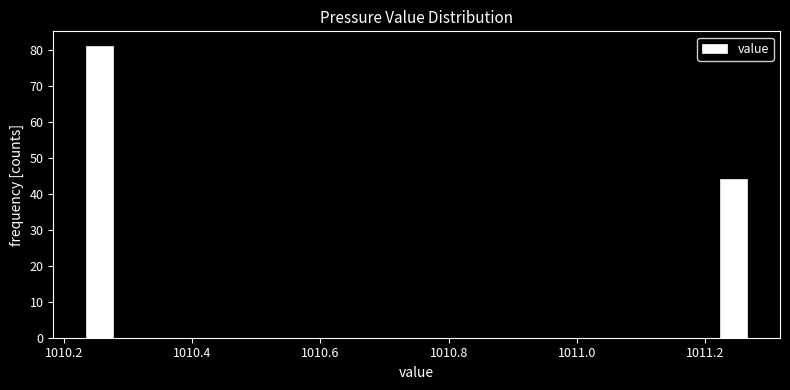

Read against the x-axis, roughly where is the centre of the tallest bar?

1010.26